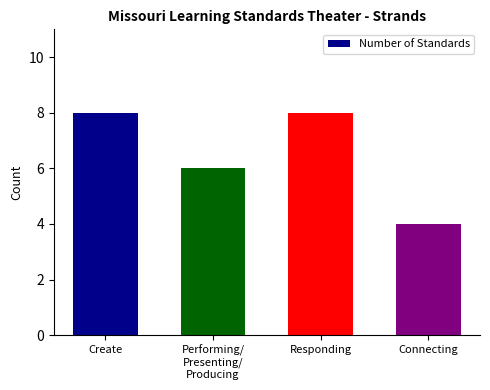

Reading right to left, list all the values displayed in this chart.

4	8	6	8